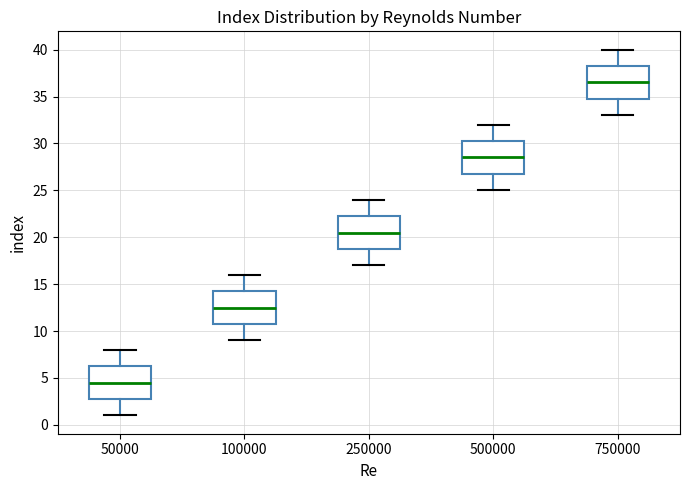

Where is the lower edge of the box at x = 250000 on the y-axis? The values are not printed on the chart, so give them approximately, as read against the axis.

19.0